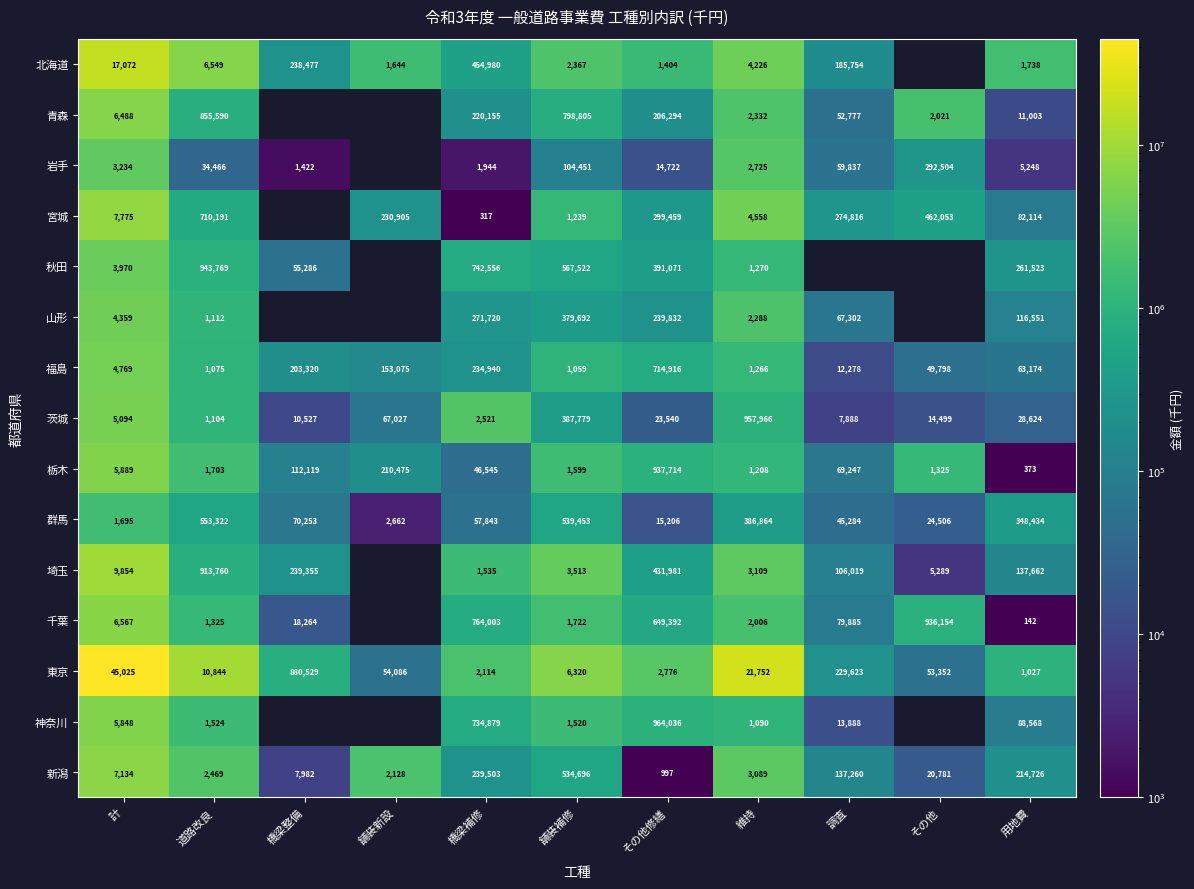

What is the difference between the highest and lowest values at 舗装補修?

797746